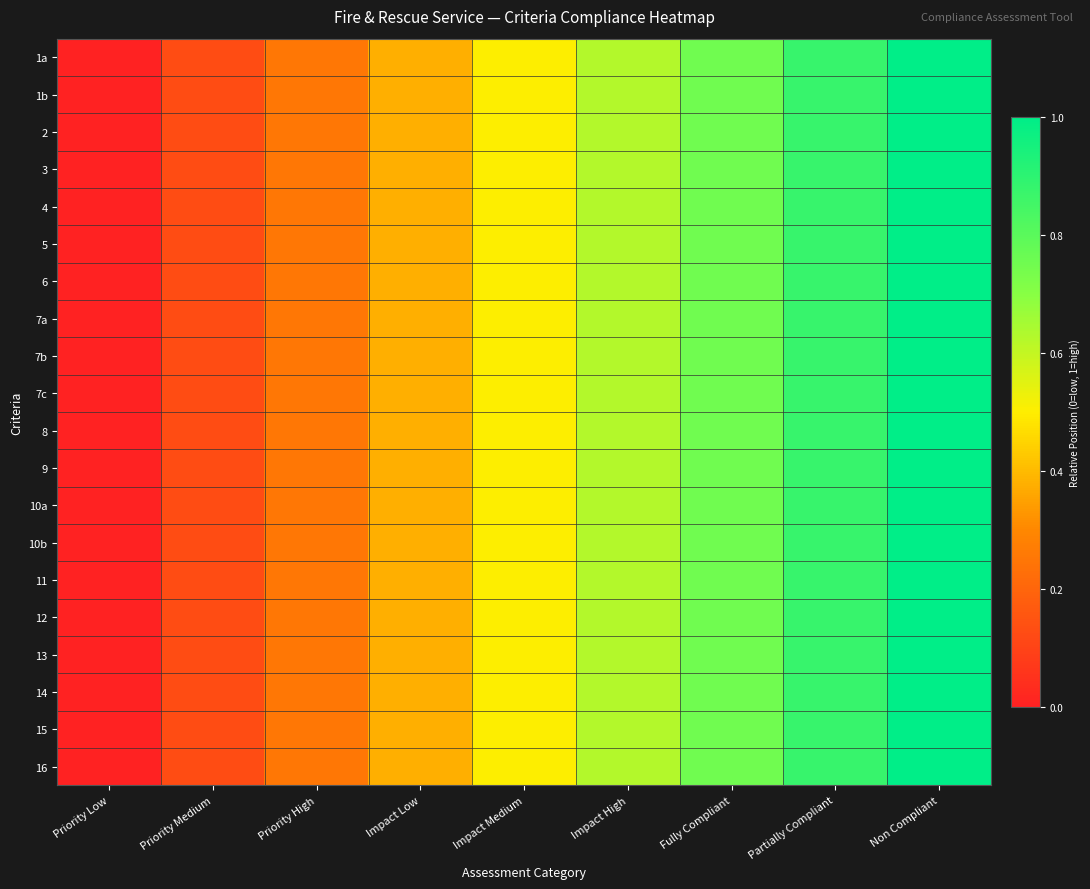

At which category is the sum across all series the highest?

Non Compliant